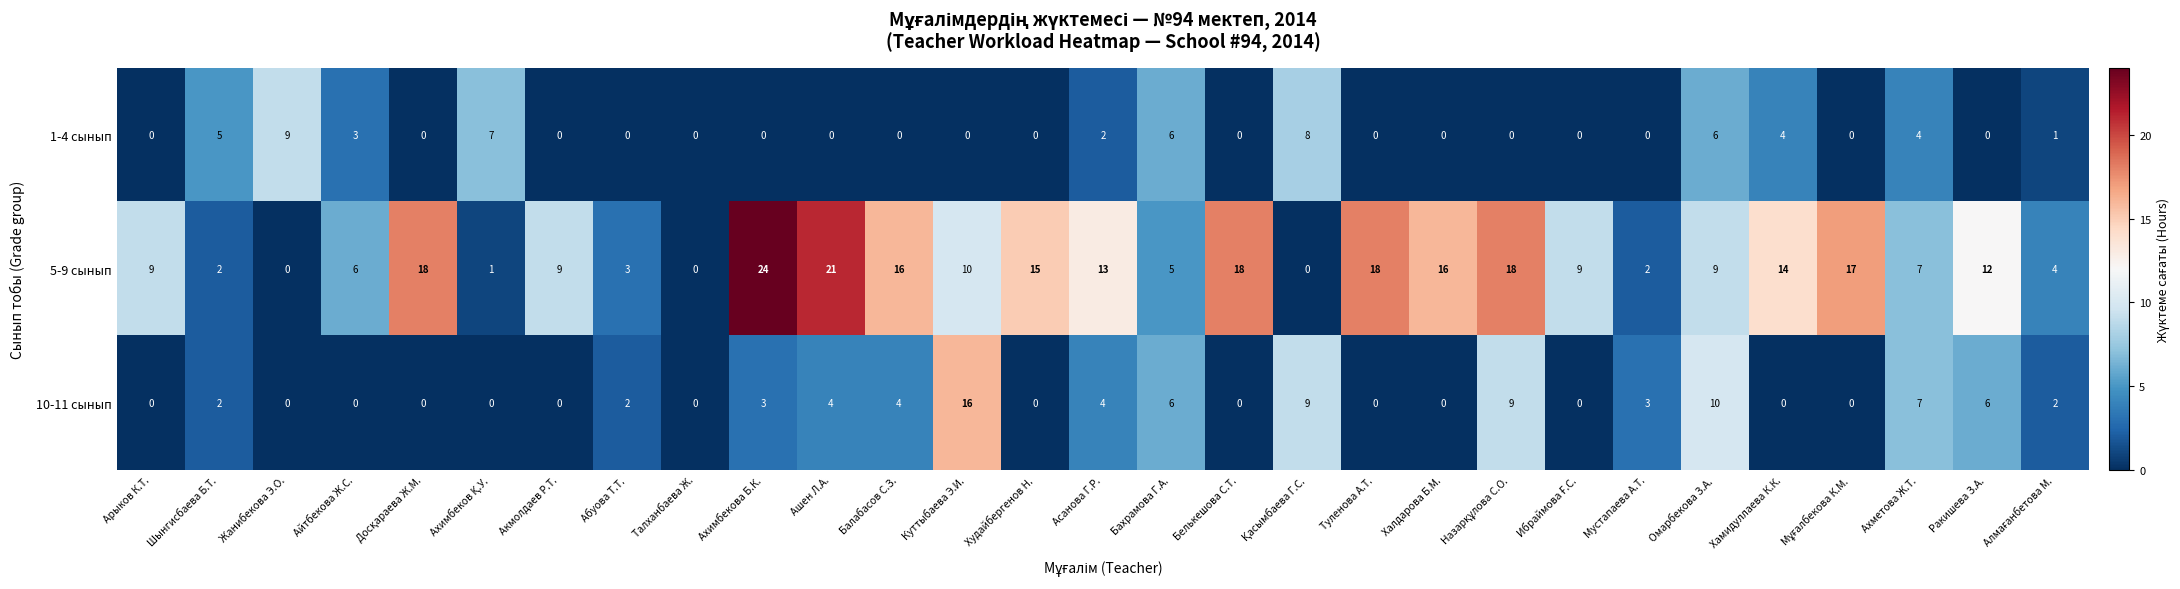

The 5-9 сынып series shows 14 at Хамидуллаева К.К.. True or false?

True